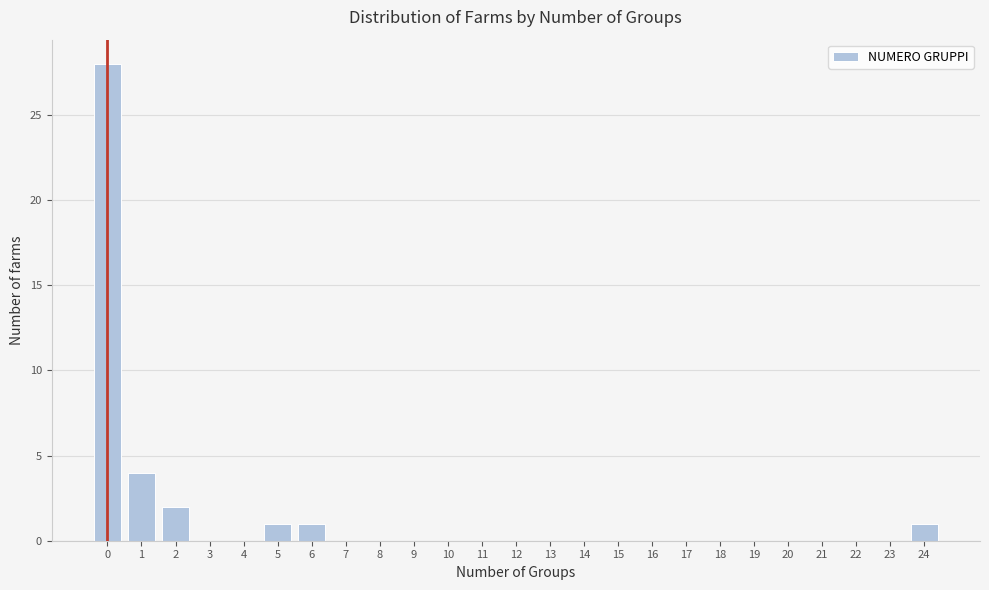

Which range on the x-axis has the tallest bar?

-0.5 to 0.5